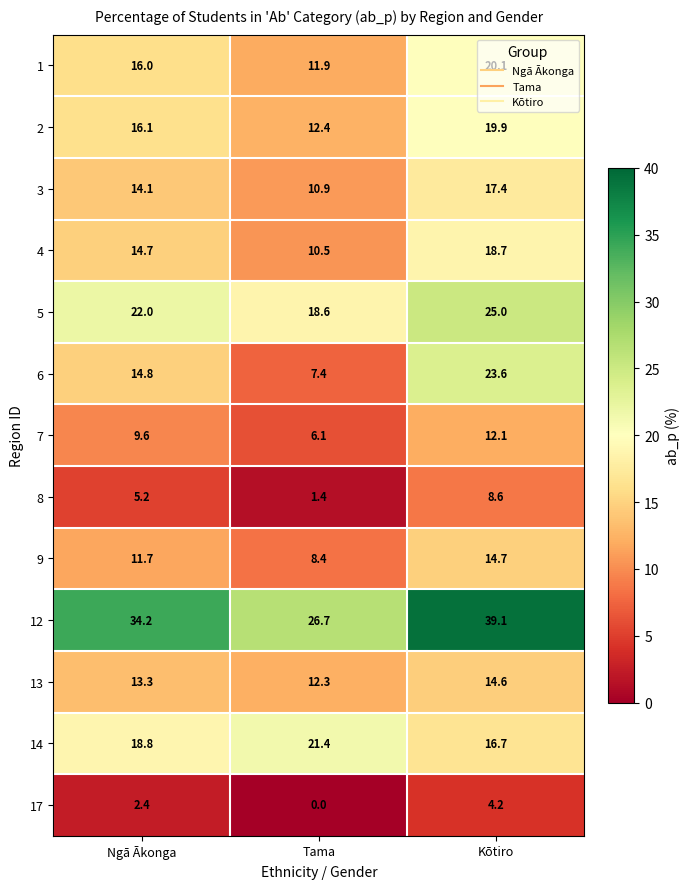

At how many categories does at least one series exceed 38?

1